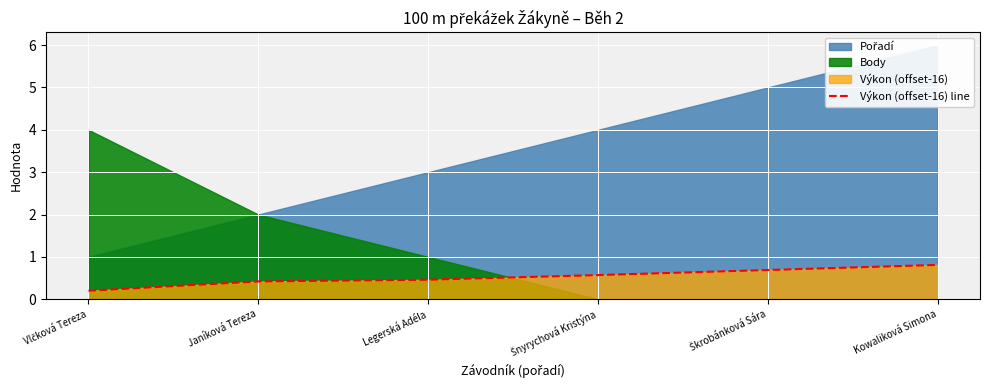

Reading left to right, extract all data points from this chart.

Vlčková Tereza=0.2	Janíková Tereza=0.4	Legerská Adéla=0.5	Šnyrychová Kristýna=0.6	Škrobánková Sára=0.7	Kowaliková Simona=0.8